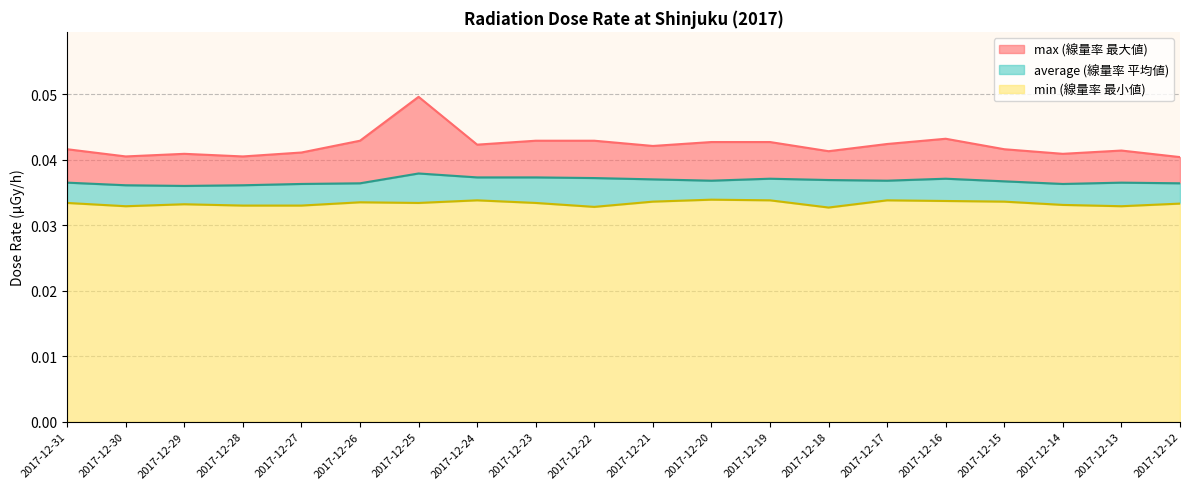

How many interior local peaks does the average series have?

4